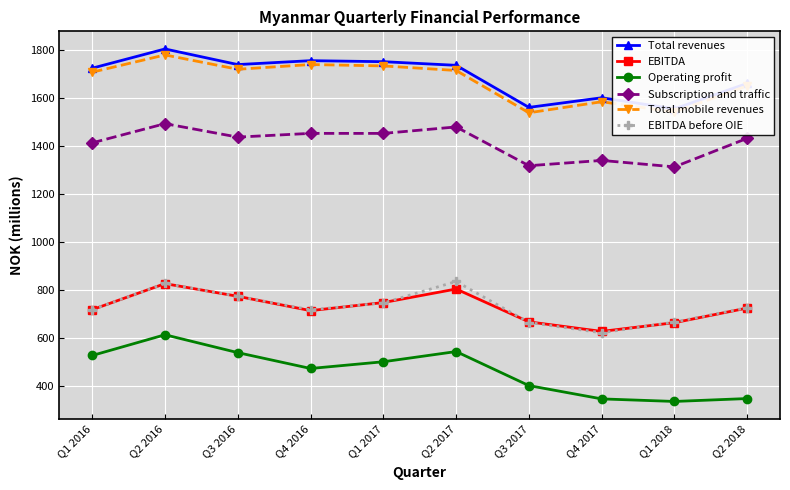

What is the label of the 1st point from the right?

Q2 2018